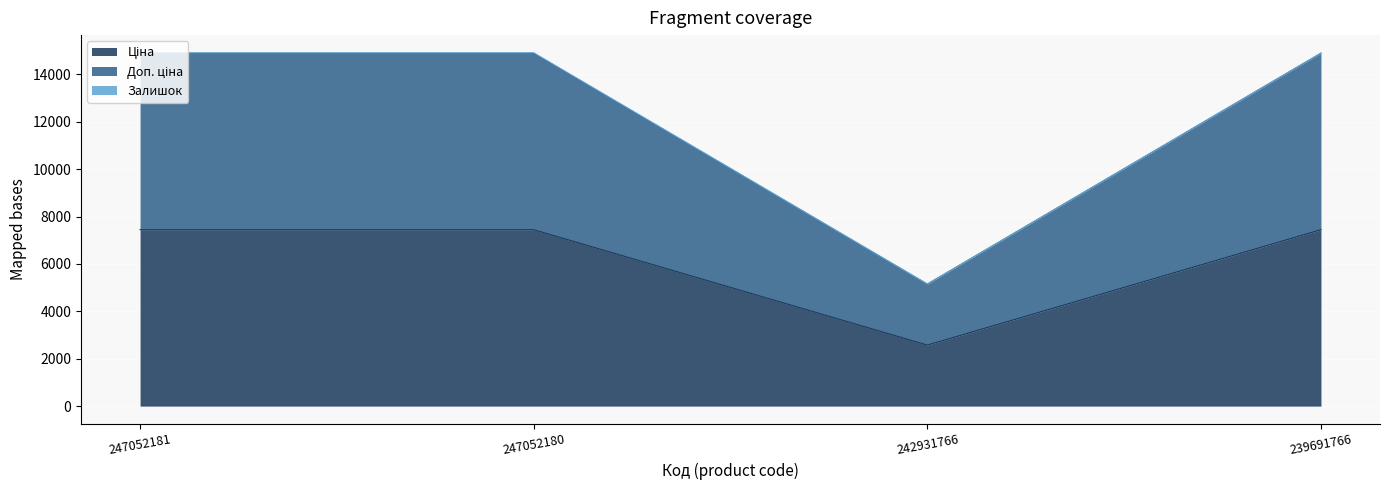

What is the total value across all series at 242931766?

5150.0